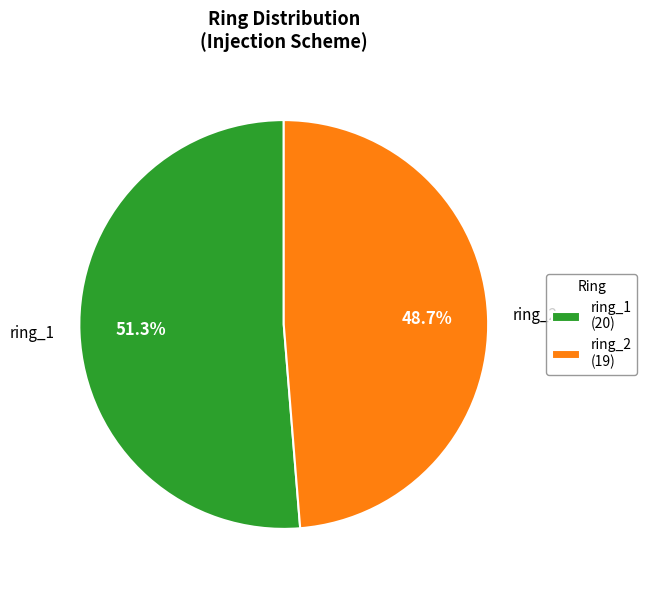

What percentage is the ring_2 slice, to the nearest percent?

49%